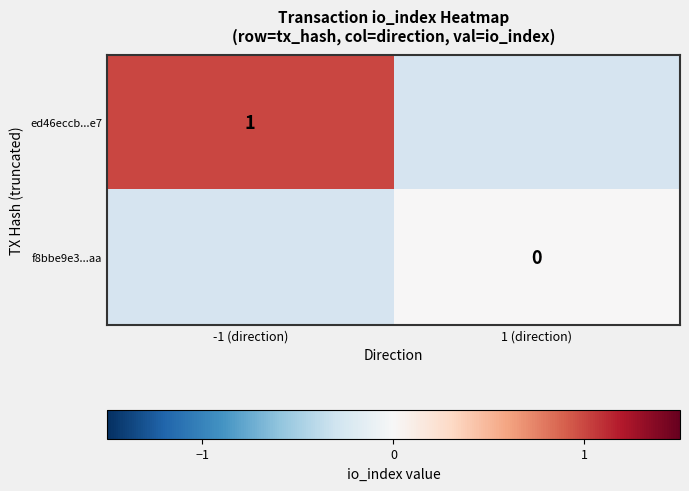

The ed46eccb...e7 series shows 1 at -1 (direction). True or false?

True